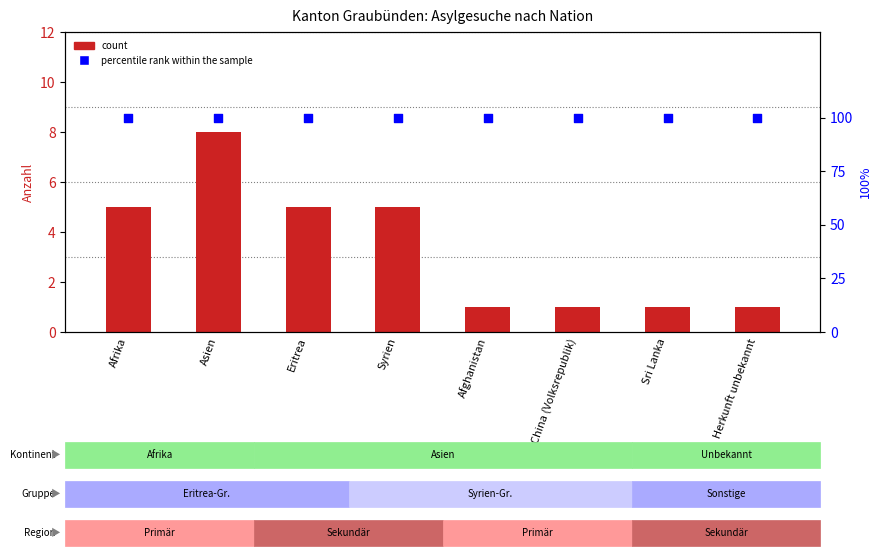

Which series reaches the minimum Y coordinate?

count